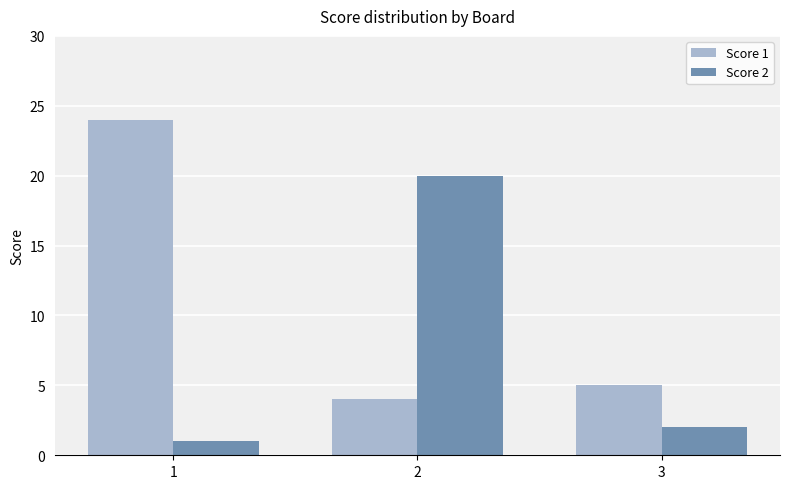

True or false: Score 1 has a value of 24 at 1.

True